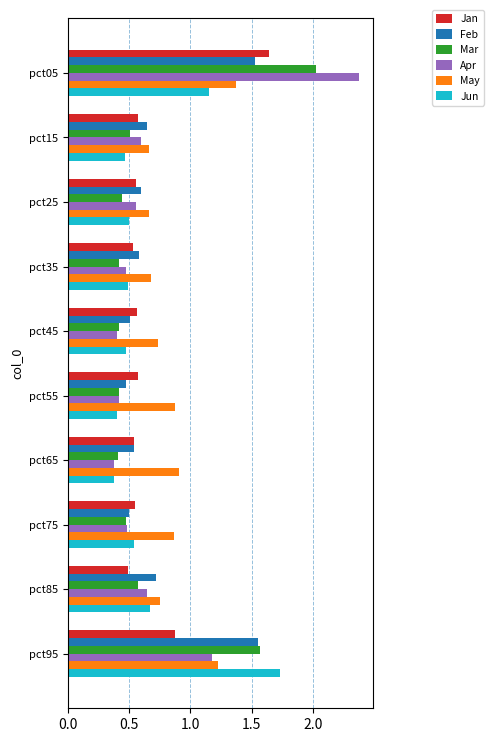

At which label is Jun closest to 1?

pct05